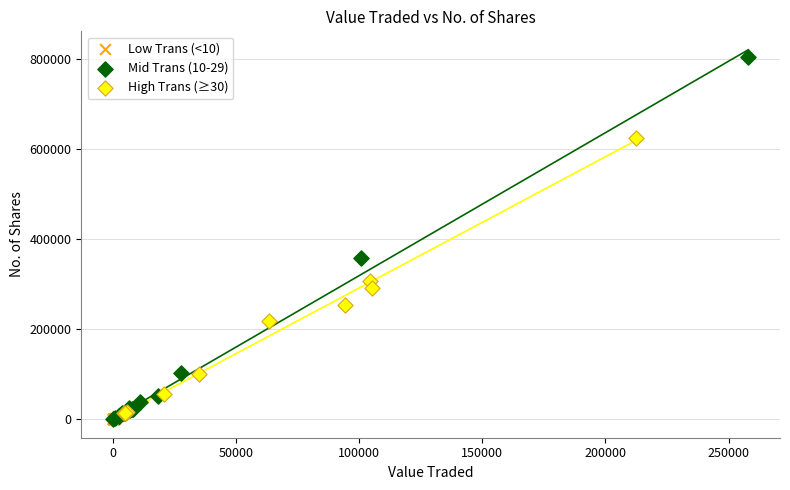

Which series reaches the maximum Y coordinate?

Mid Trans (10-29)